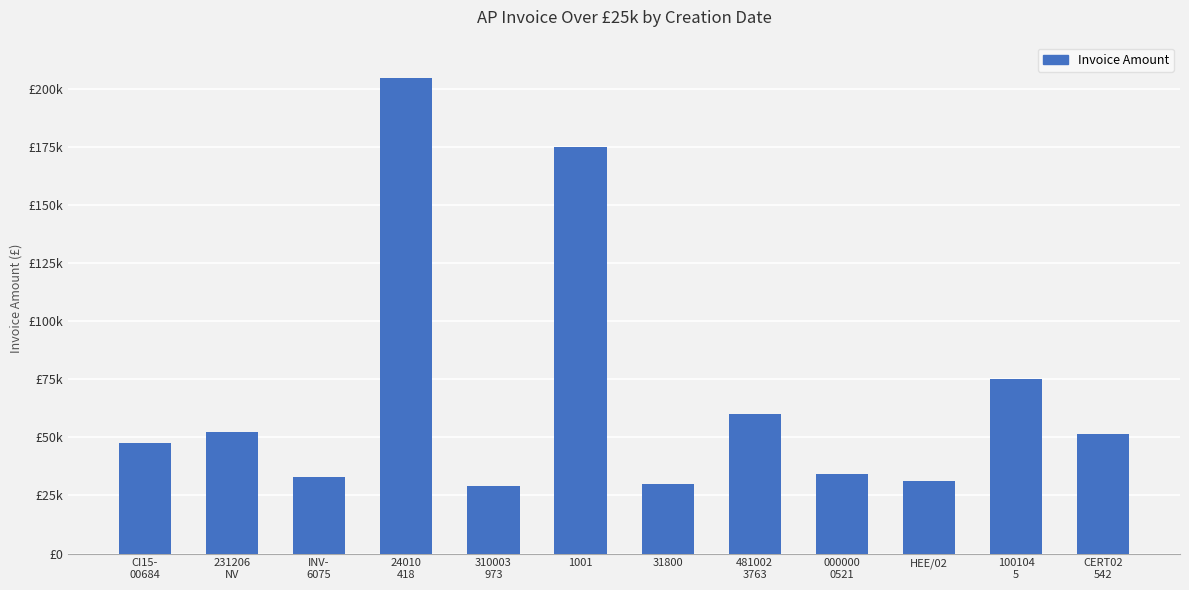

Between 31800 and 000000
0521, which is larger?

000000
0521